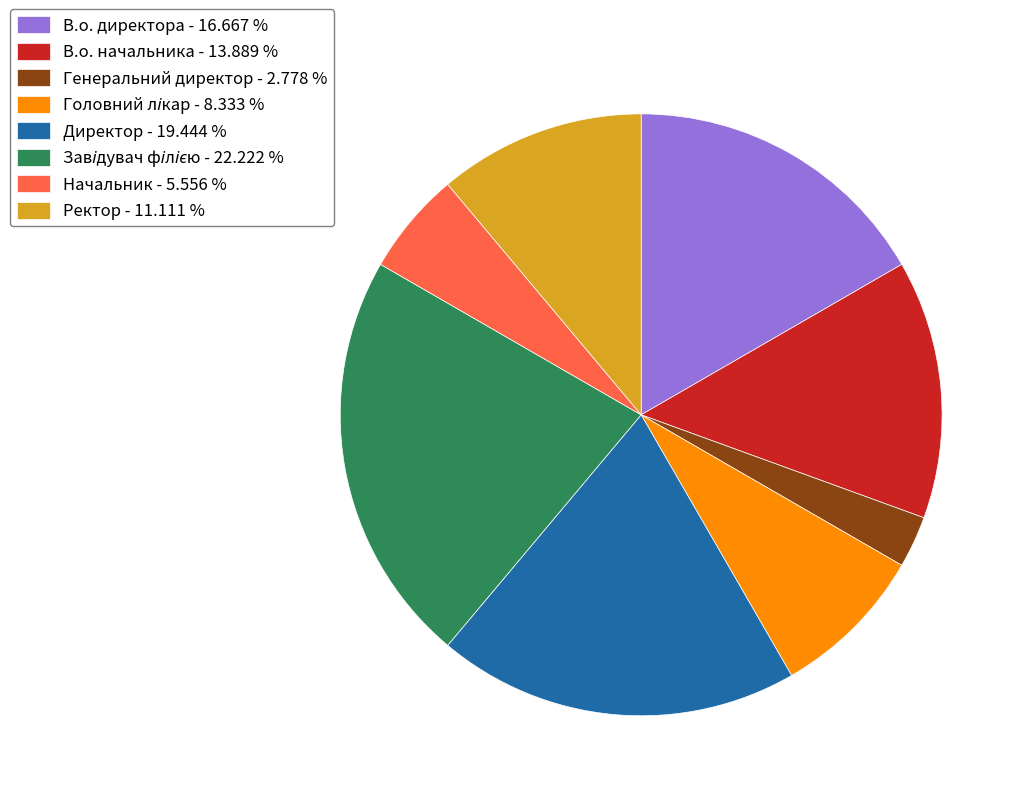

True or false: Начальник accounts for 1% of the total.

False